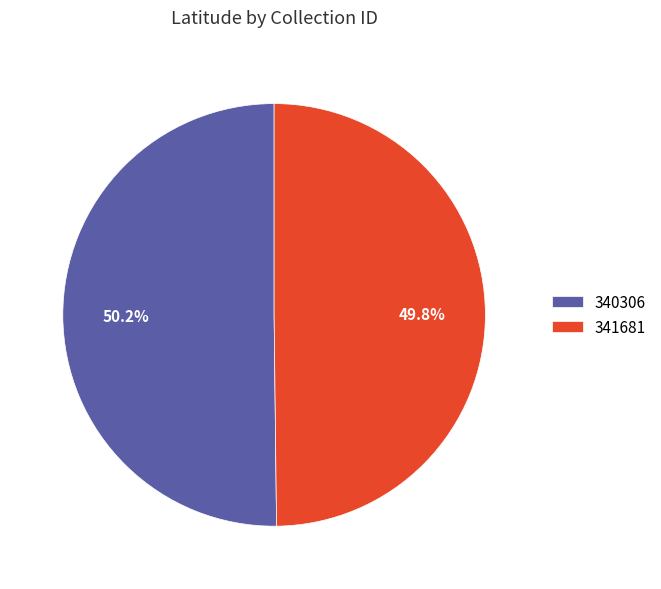

The 341681 slice represents 63% of the pie. True or false?

False